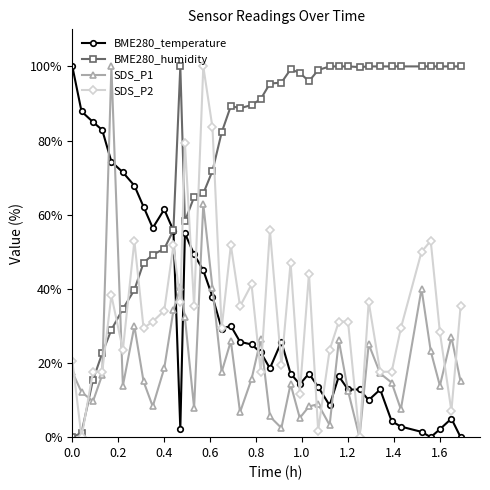

Does the chart have visible grid lines?

No